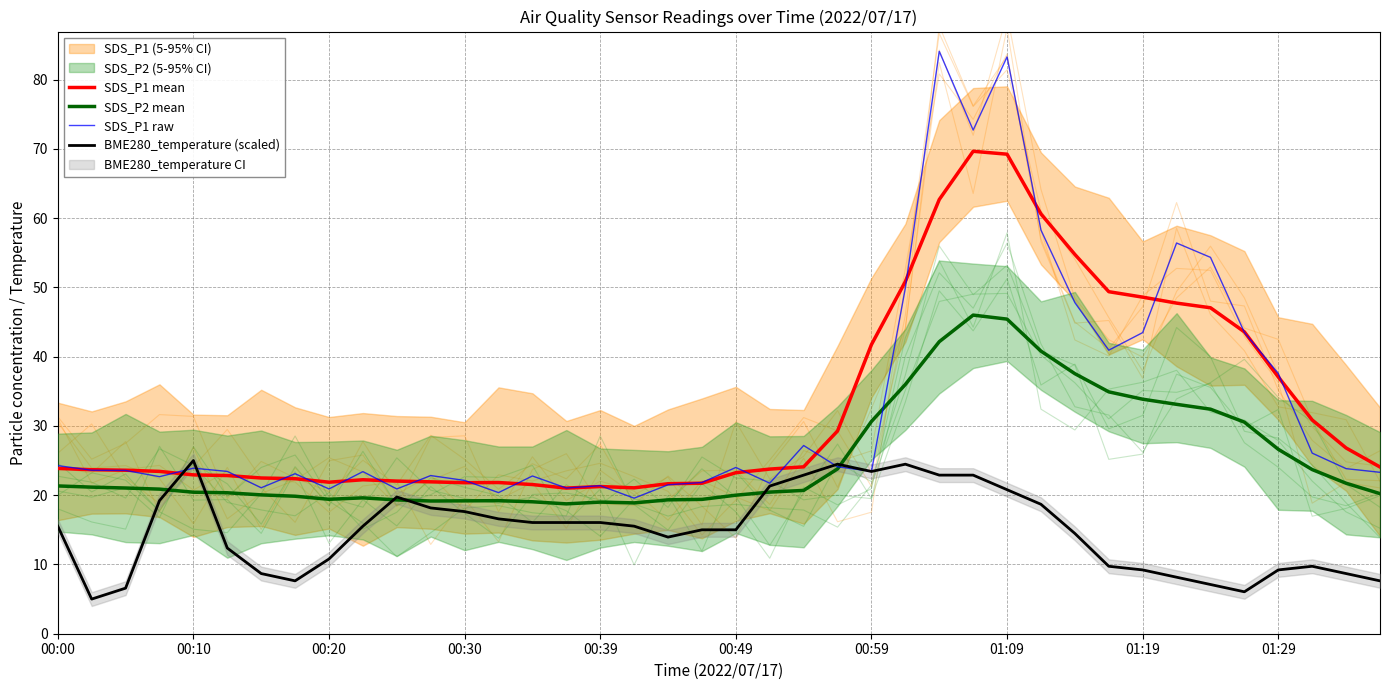

What is the total value across all series at 33?

145.4